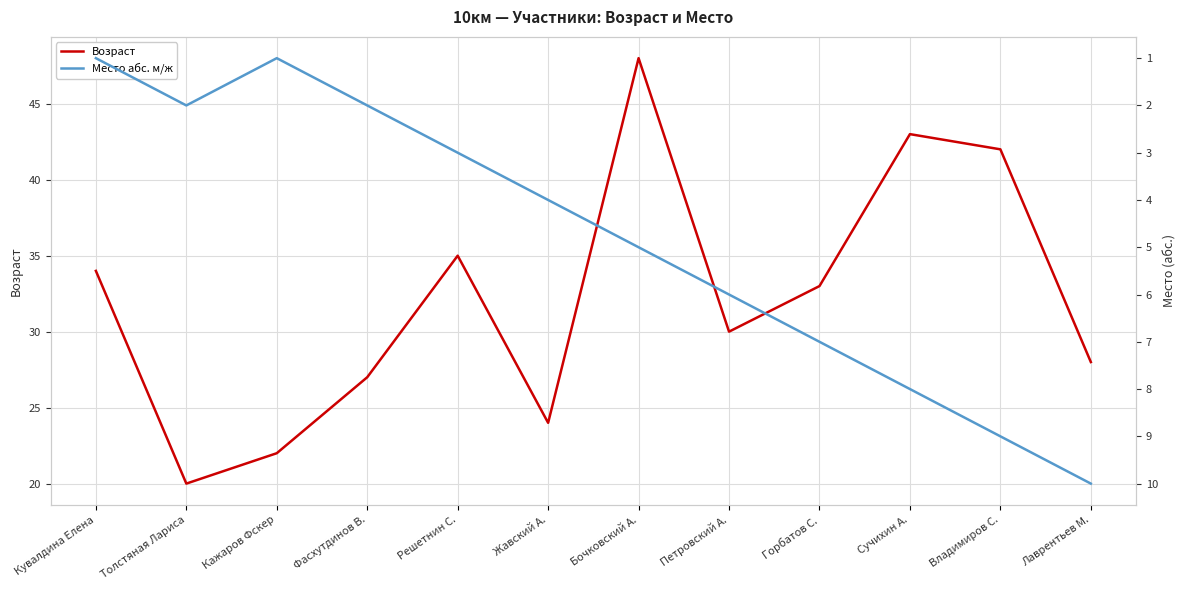

True or false: Место абс. м/ж and Возраст cross at least once.

False